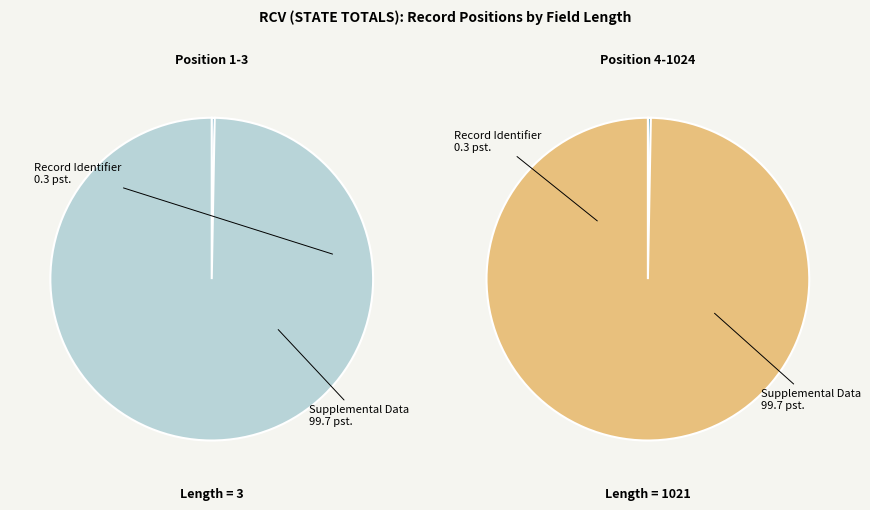

Count the number of slices in the pie.

2